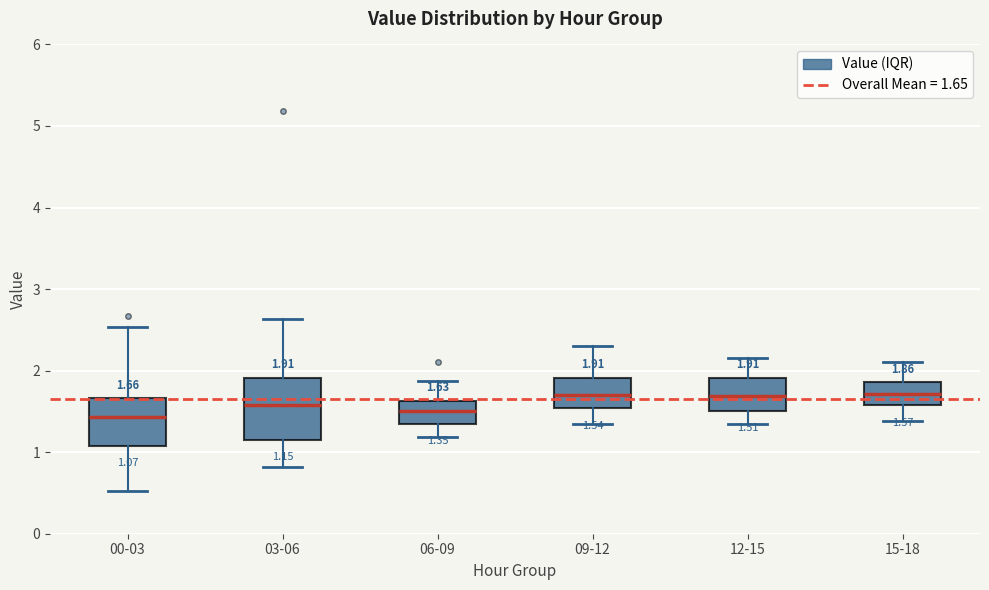

Which box is the tallest, from its lower edge to its upper edge?

03-06